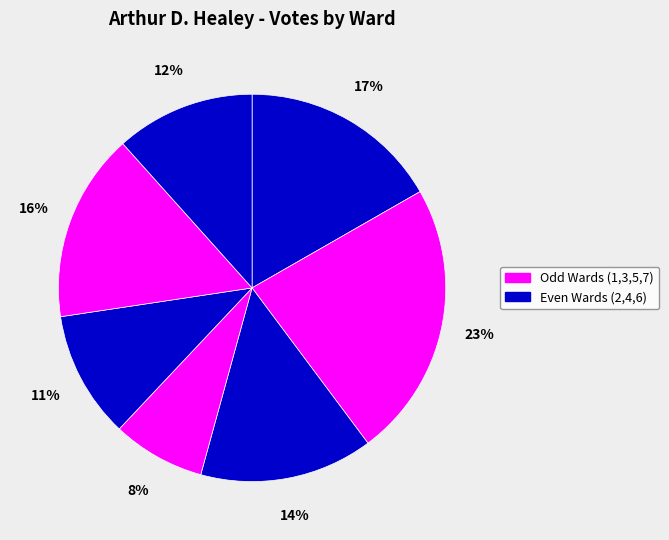

Is there any slice that represents more than half of the pie?

No